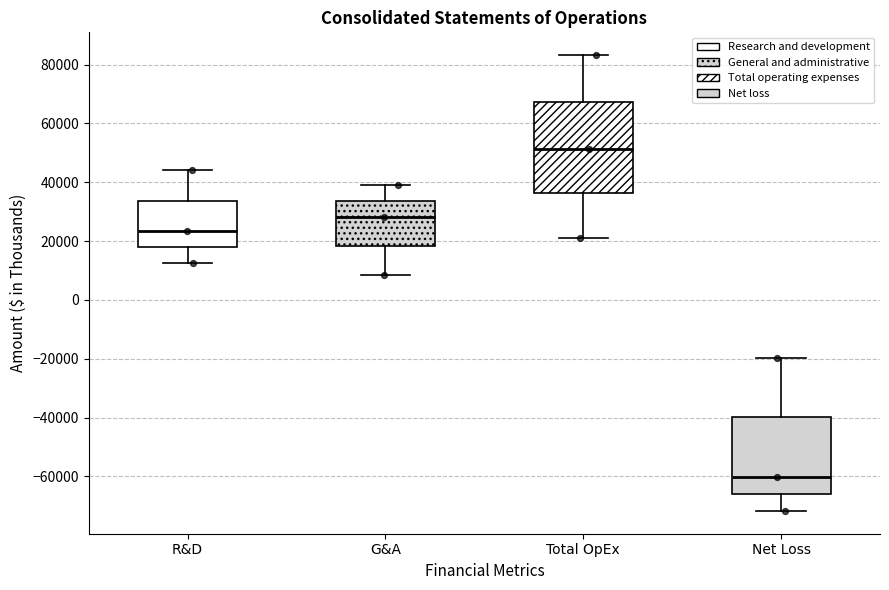

Which box's median line is the lowest?

Net Loss